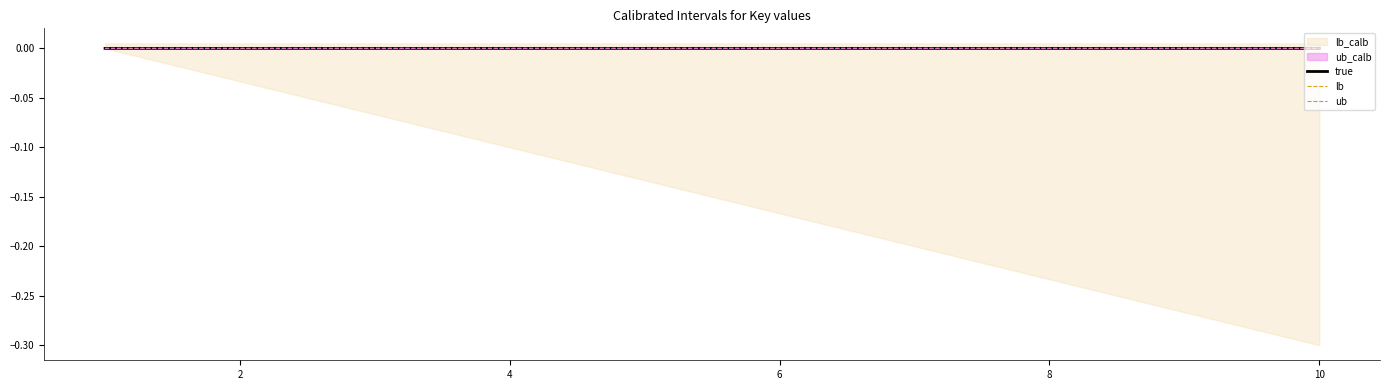

True or false: ub and lb cross at least once.

False